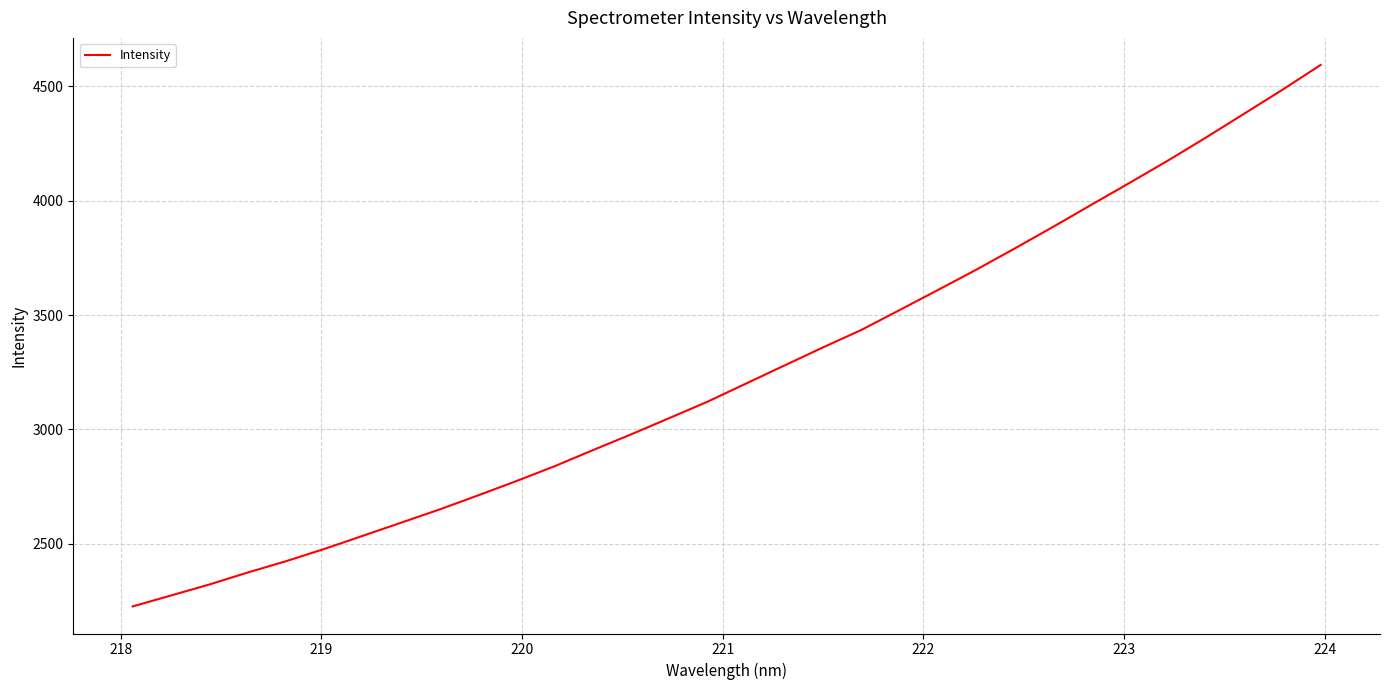

How many series are shown in this chart?

1